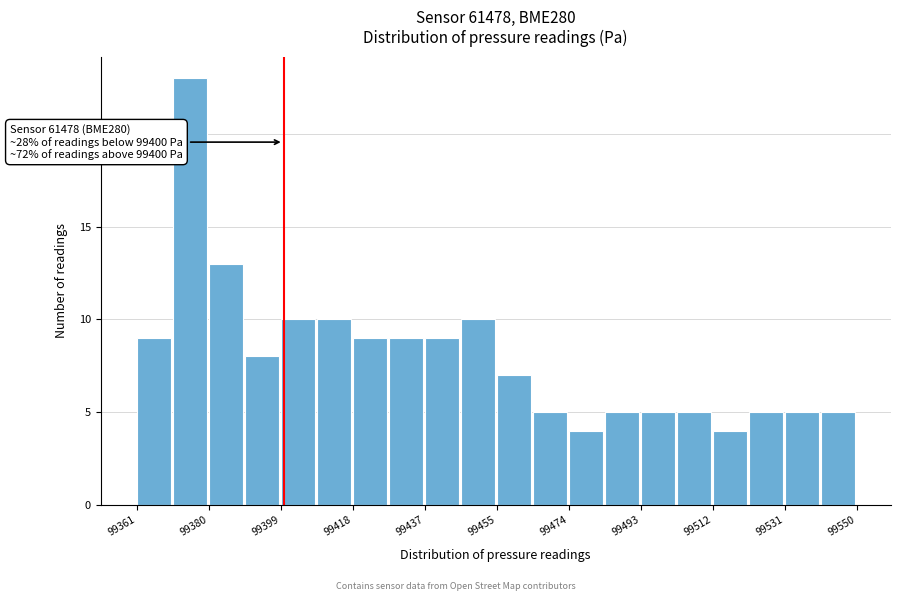

Over which range of the x-axis is the bar tallest?

99370 to 99380